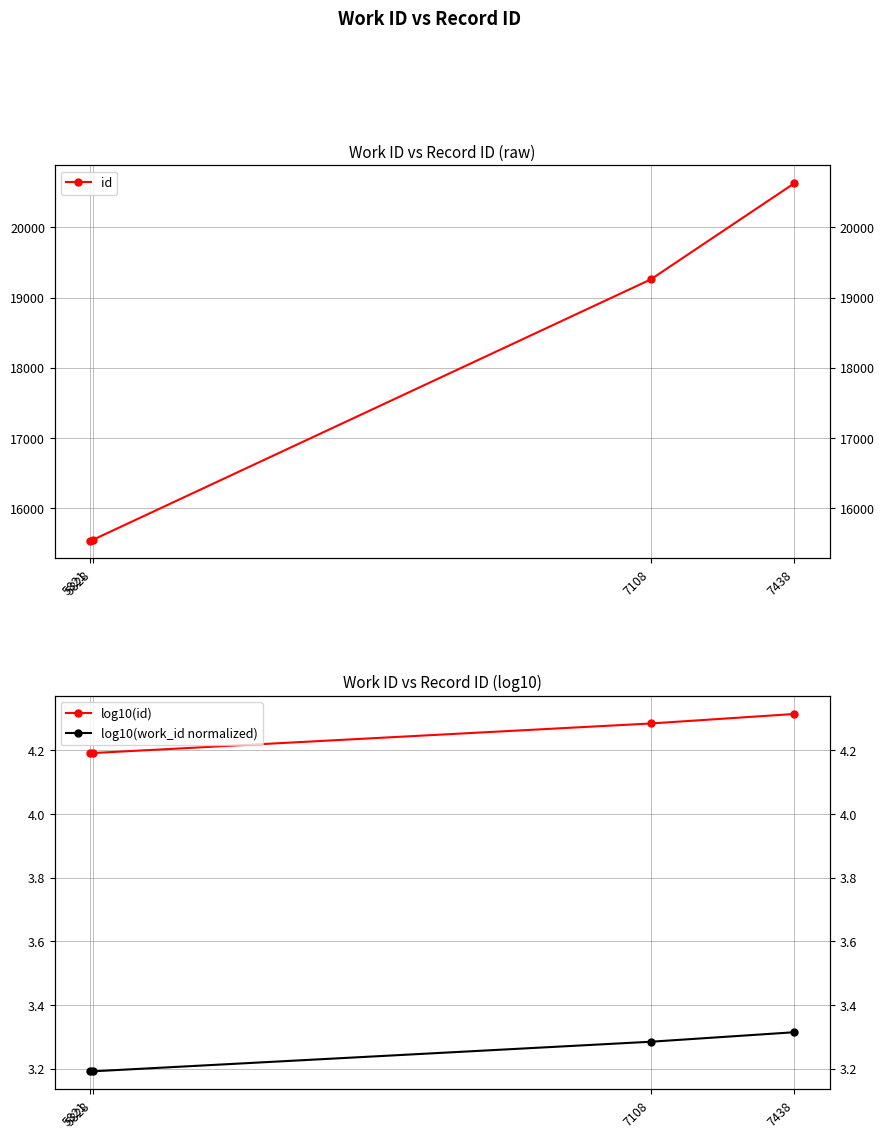

Read the log10(id) value at 7108.

4.3